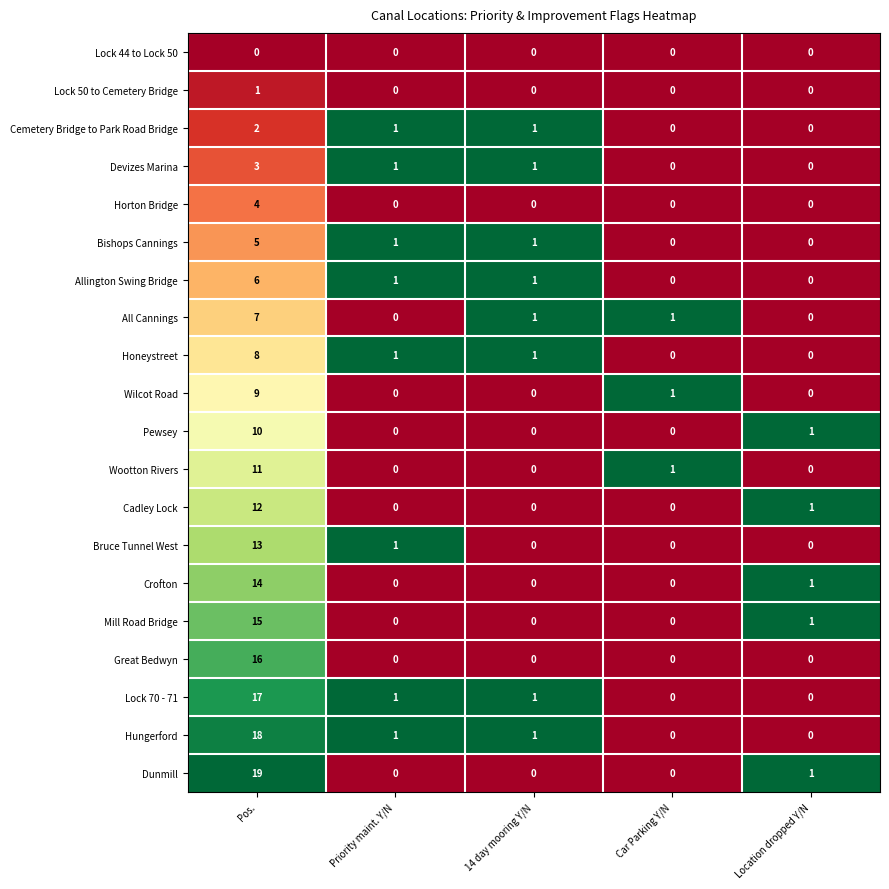

What is the total value across all series at 14 day mooring Y/N?

8